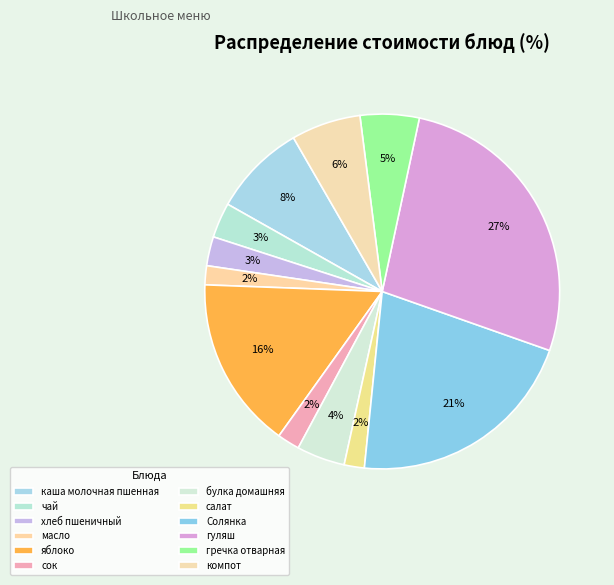

Which category has the biggest portion of the pie?

гуляш